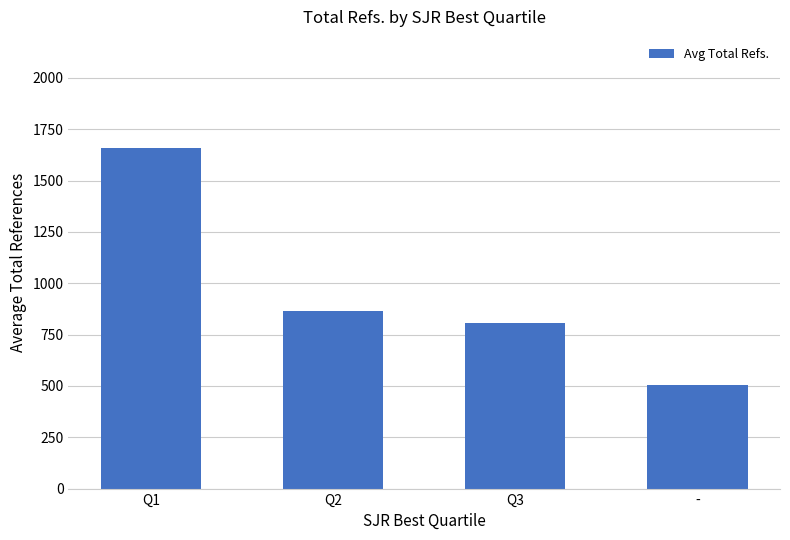

Reading left to right, transcribe all the data shown in this chart.

Q1=1656.9	Q2=862.6	Q3=806.6	-=505.0